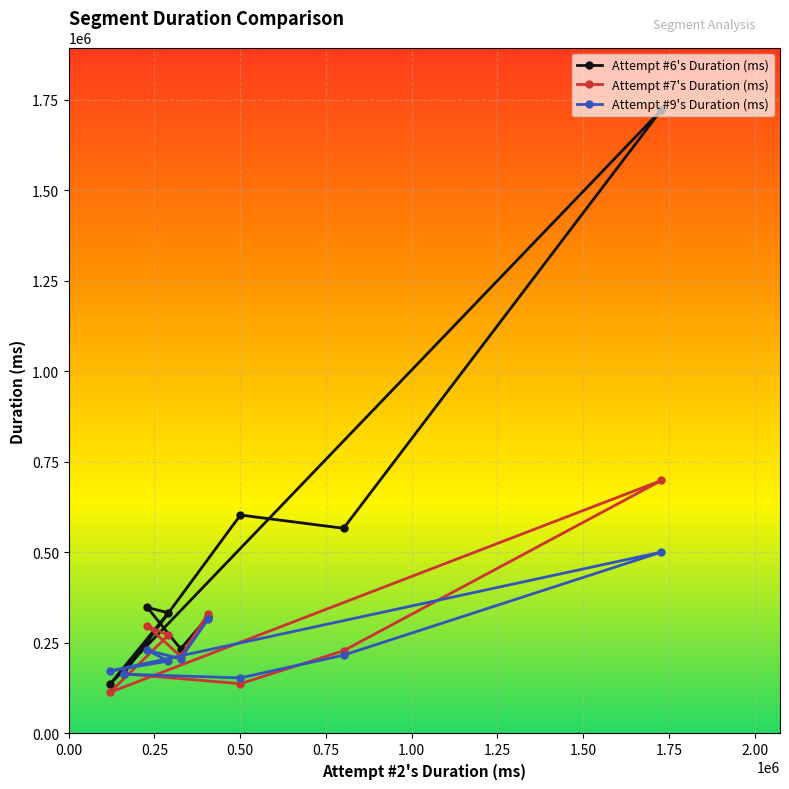

What is the difference between the maximum and minimum values in the Attempt #6's Duration (ms) series?

1587293